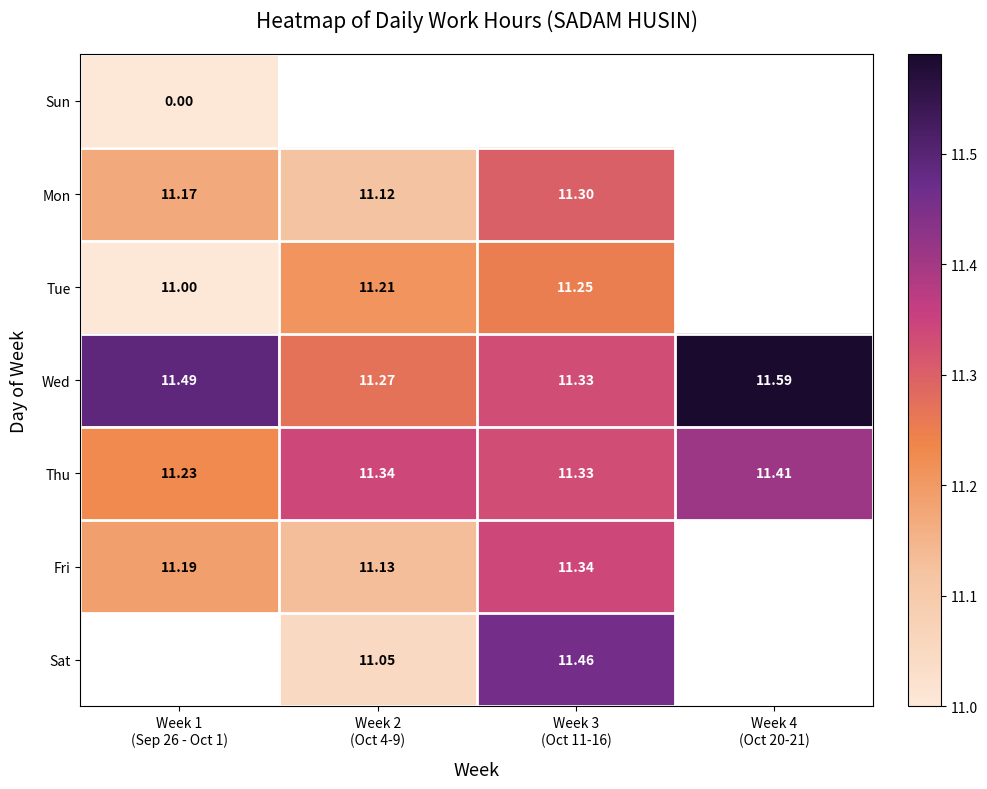

Which has a higher value, Week 4
(Oct 20-21) or Week 2
(Oct 4-9)?

Week 2
(Oct 4-9)